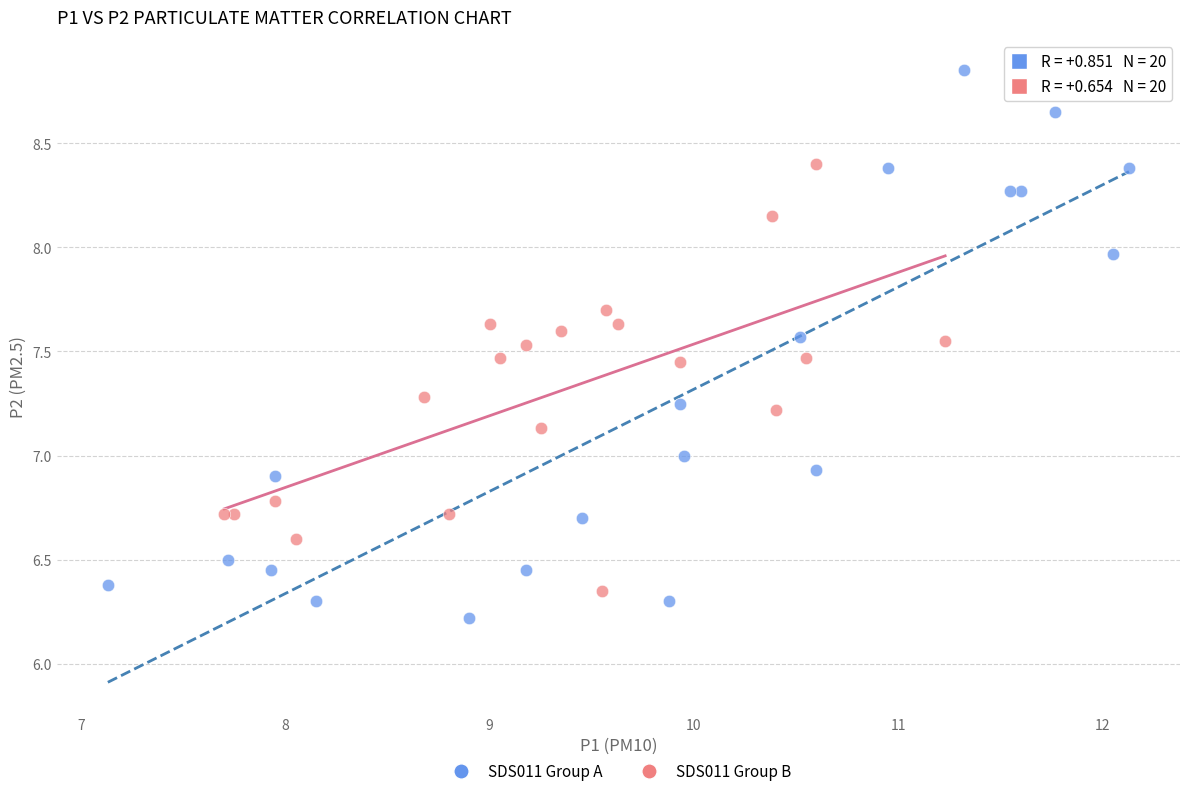

Which series contains the lowest Y value?

SDS011 Group A